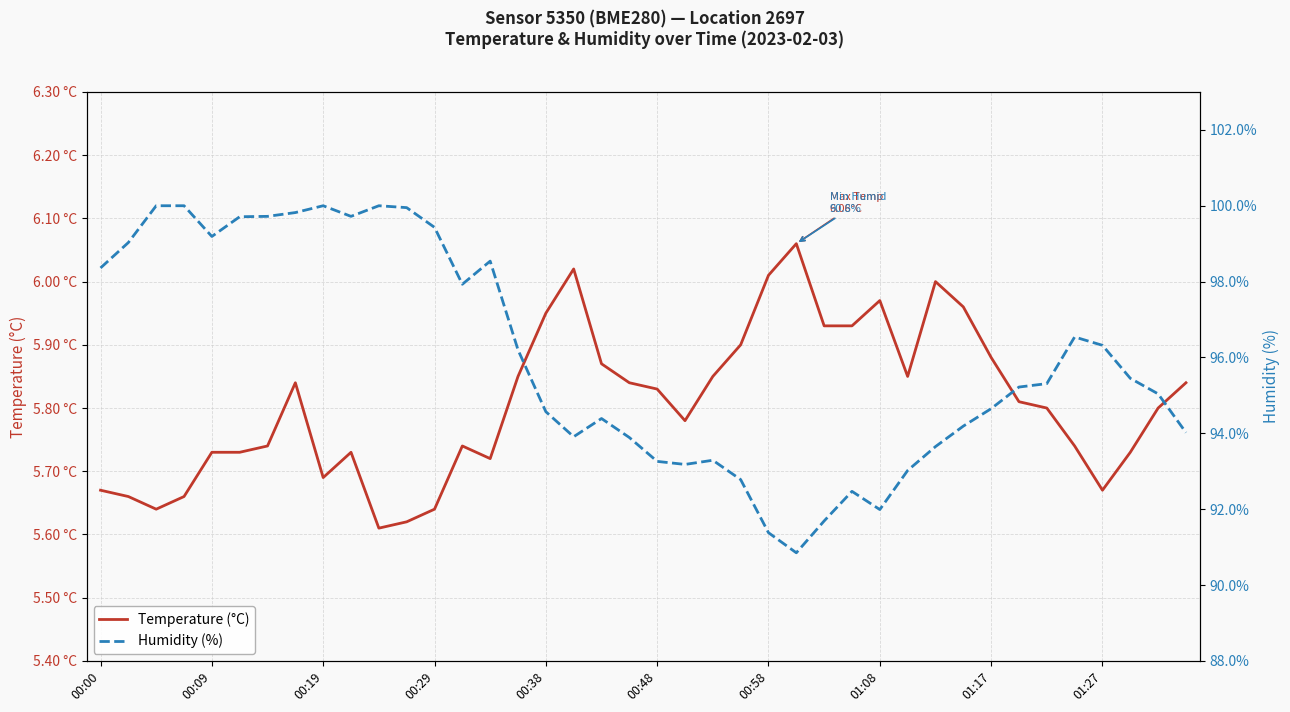

How many interior local peaks does the Humidity (%) series have?

7